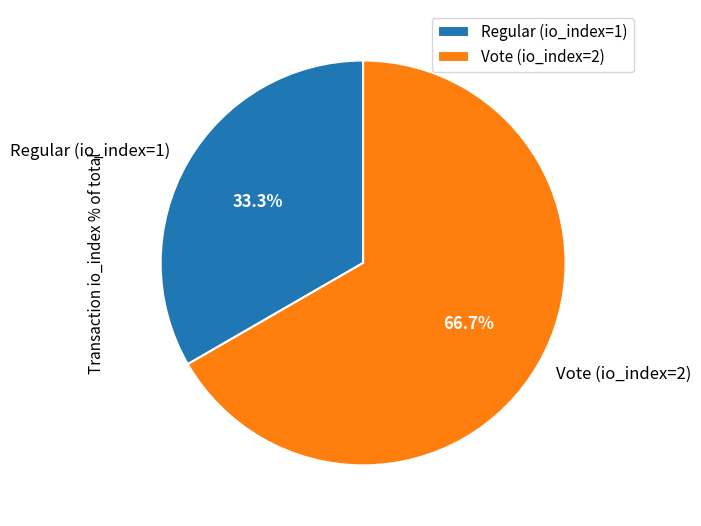

Does any single category account for the majority?

Yes